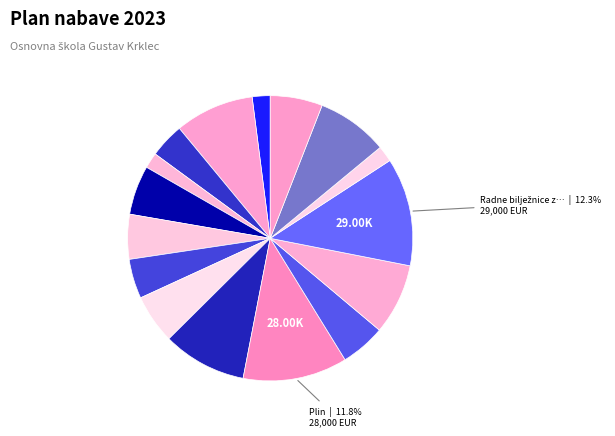

Count the number of slices in the pie.

16